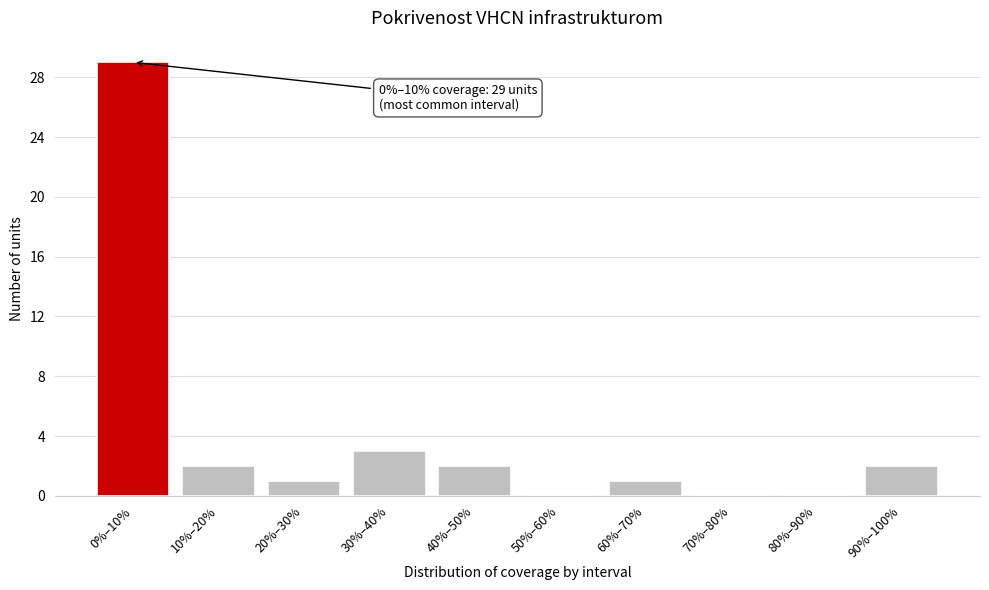

Reading left to right, what are all the values shown in this chart?

0%–10%=29	10%–20%=2	20%–30%=1	30%–40%=3	40%–50%=2	50%–60%=0	60%–70%=1	70%–80%=0	80%–90%=0	90%–100%=2